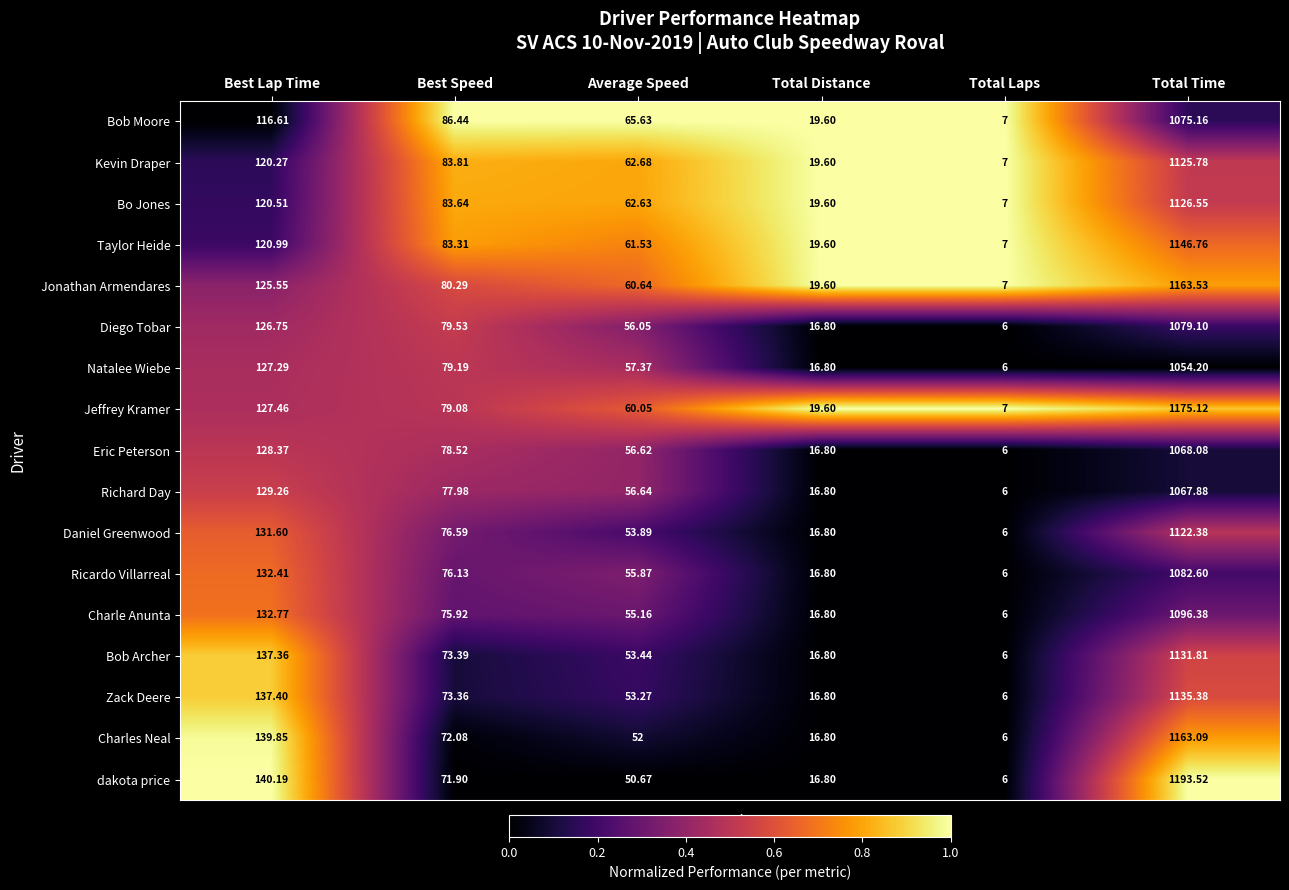

Which category has the highest value across all series?

Total Time